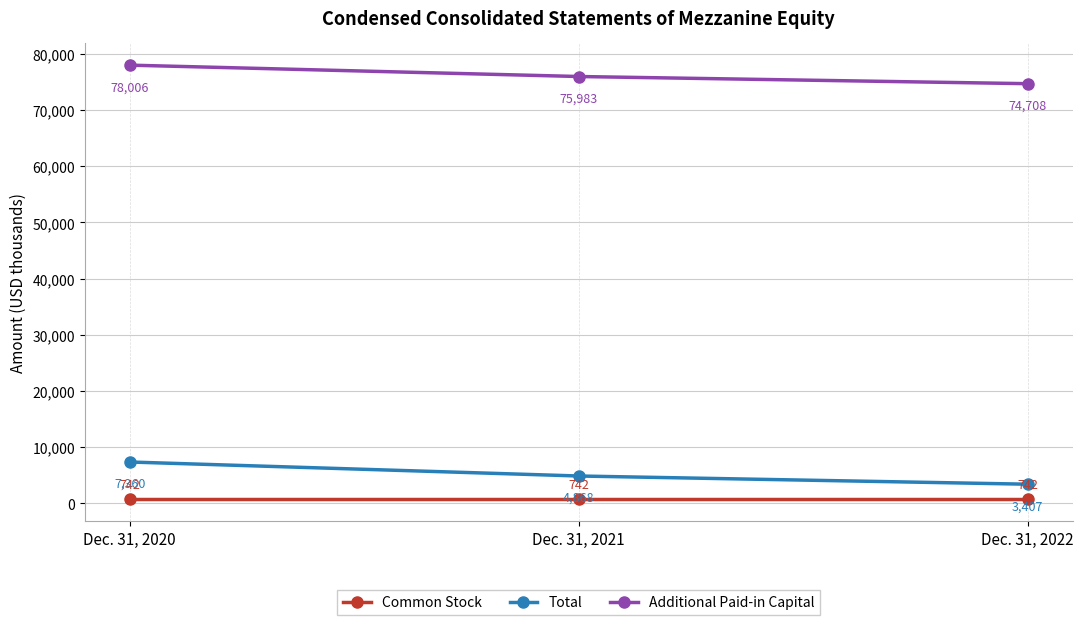

Reading right to left, transcribe all the data shown in this chart.

Common Stock: 742	742	742
Total: 3407	4868	7360
Additional Paid-in Capital: 74708	75983	78006